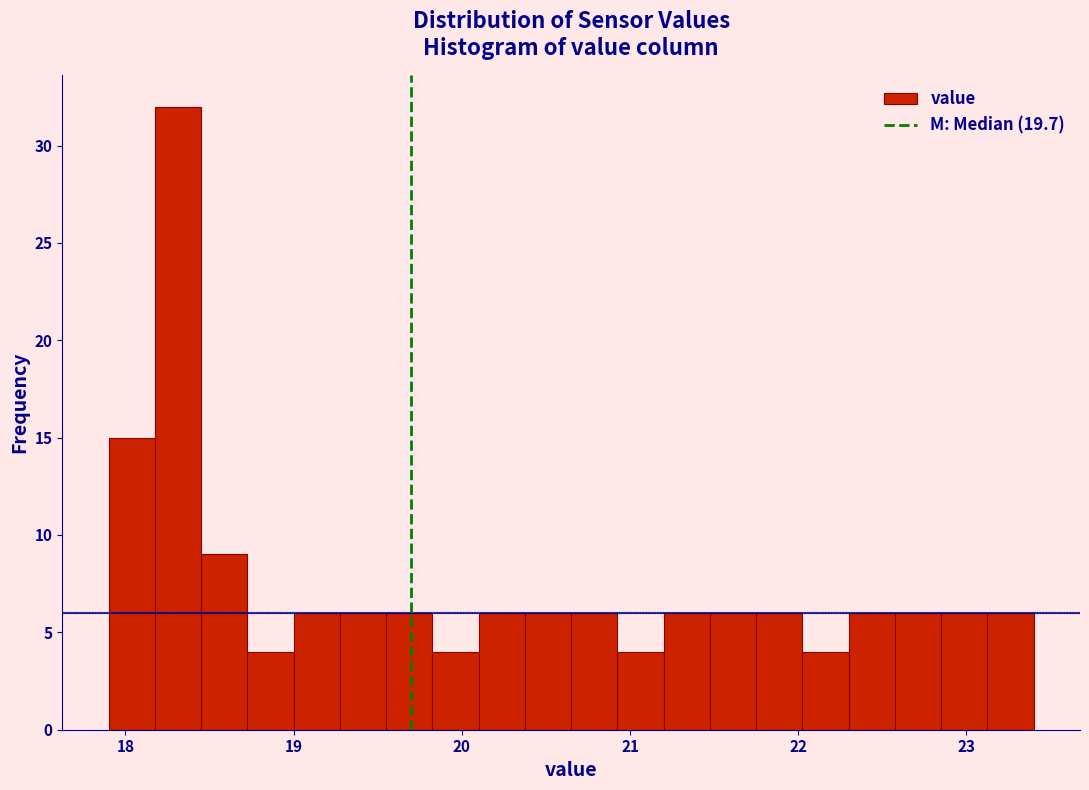

Around what value on the x-axis is the tallest bar? Give the approximate position of its centre, as read against the axis.

18.3